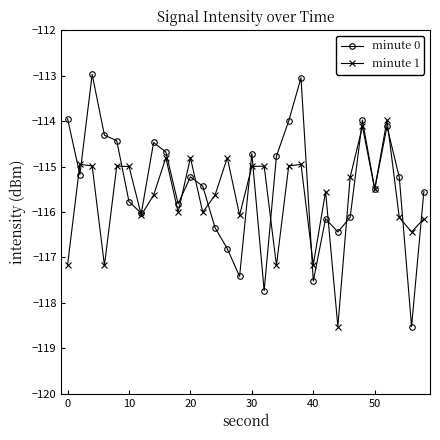

True or false: minute 1 and minute 0 cross at least once.

True